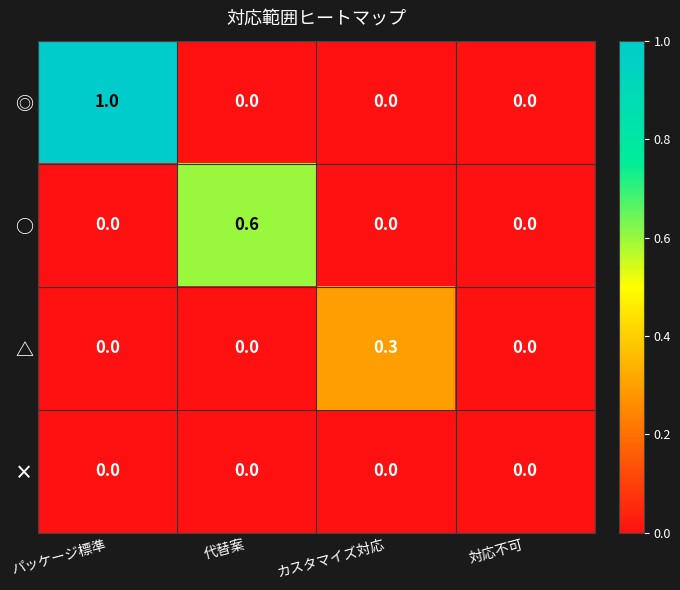

The ◎ series shows -0.5 at 対応不可. True or false?

False